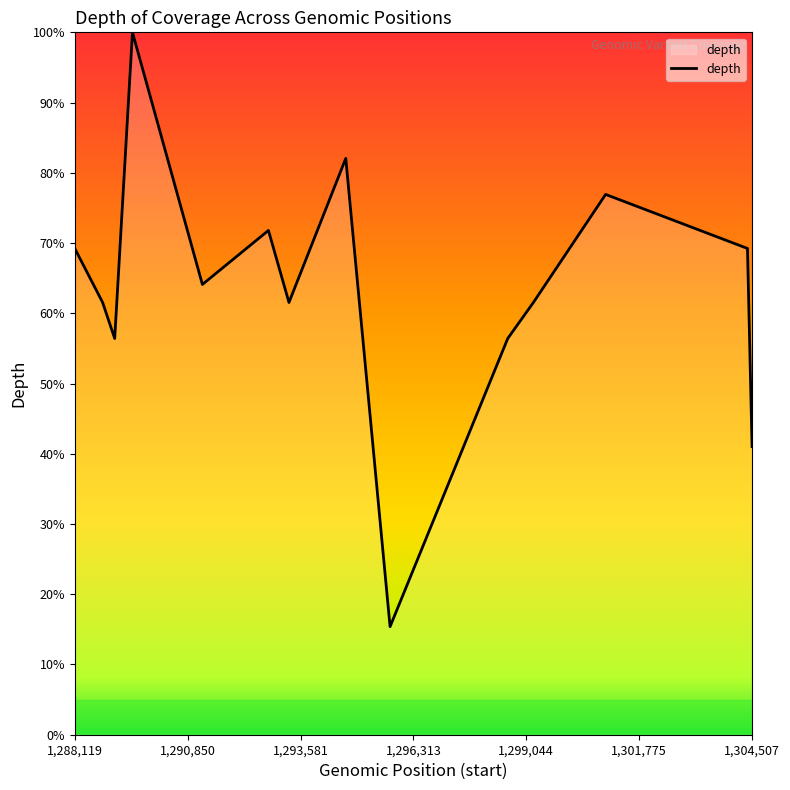

What is the difference between the maximum and minimum values?

84.6